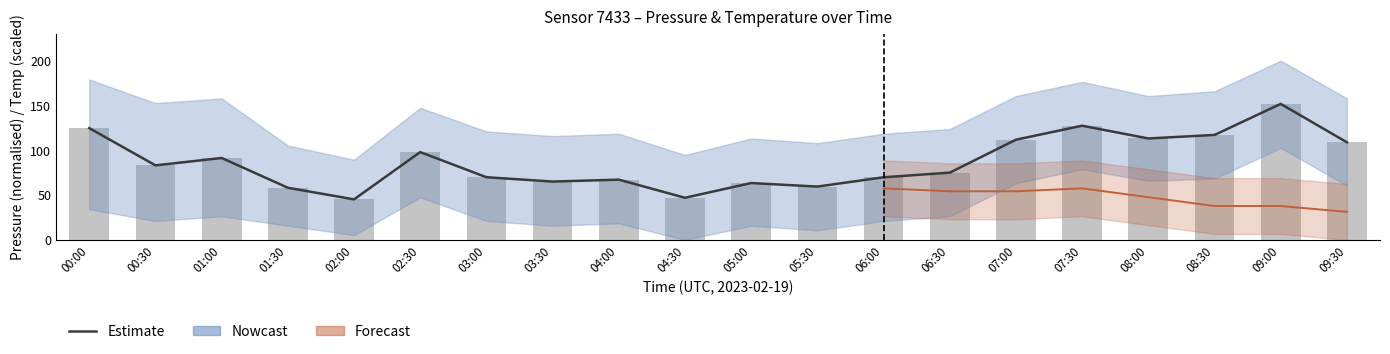

Which has a higher value, 00:30 or 04:00?

00:30